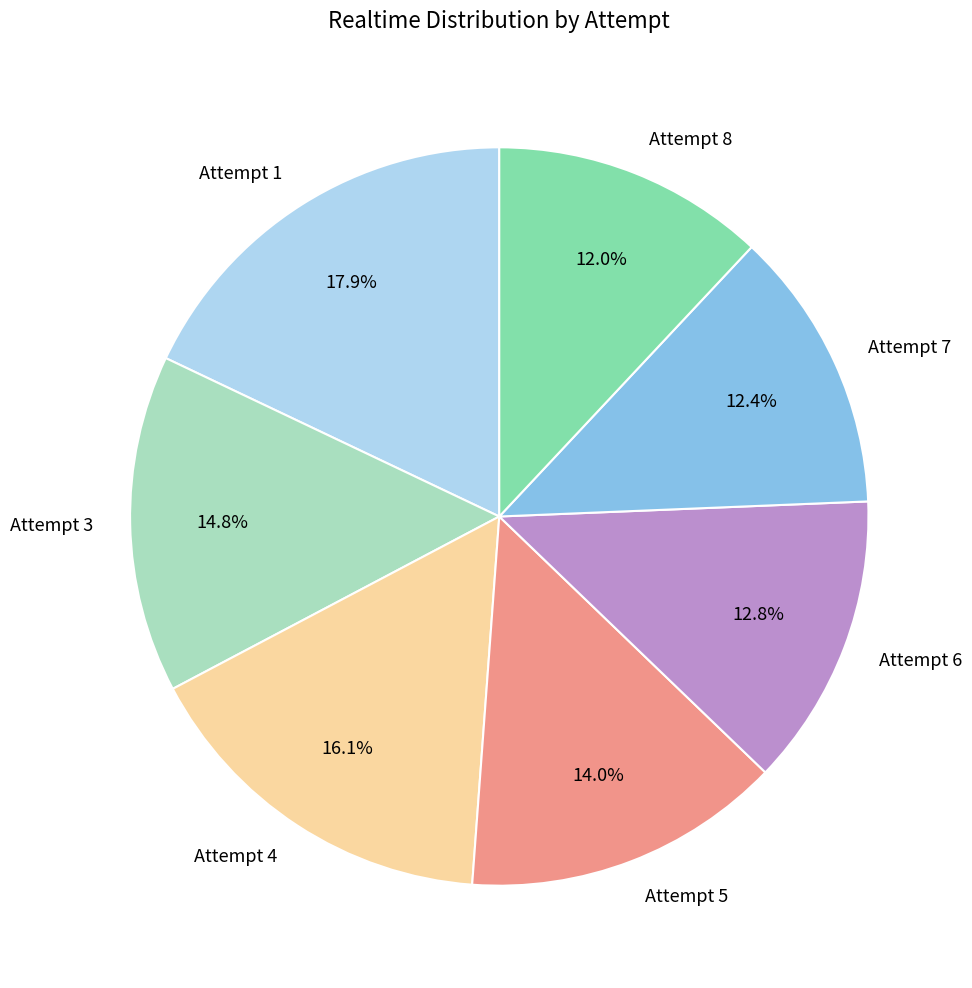

To the nearest percent, what portion does Attempt 8 represent?

12%